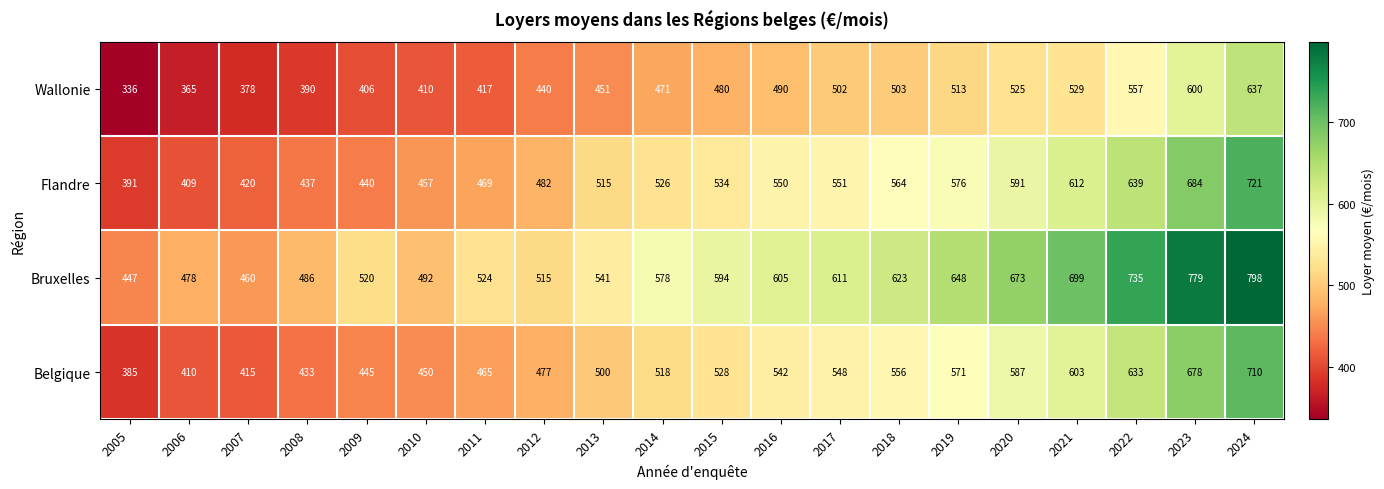

Which series has the largest range (max minus min)?

Bruxelles